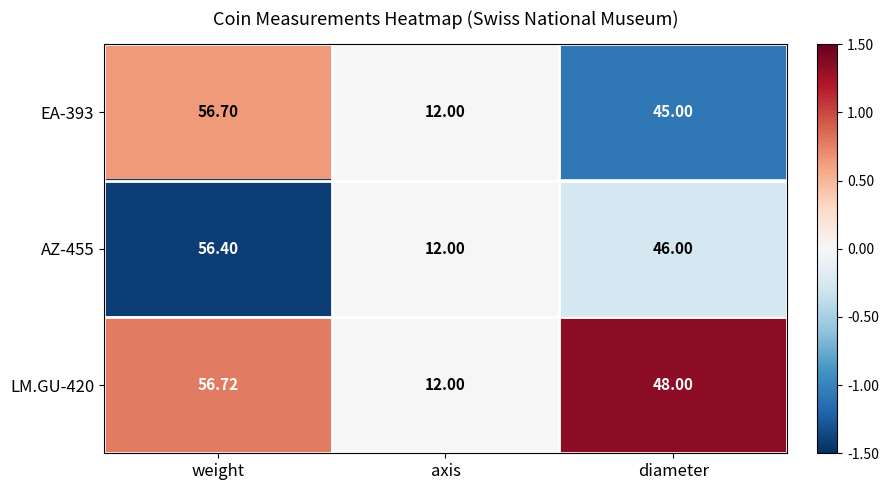

List the labels in order of EA-393 value, largest first.

weight, diameter, axis